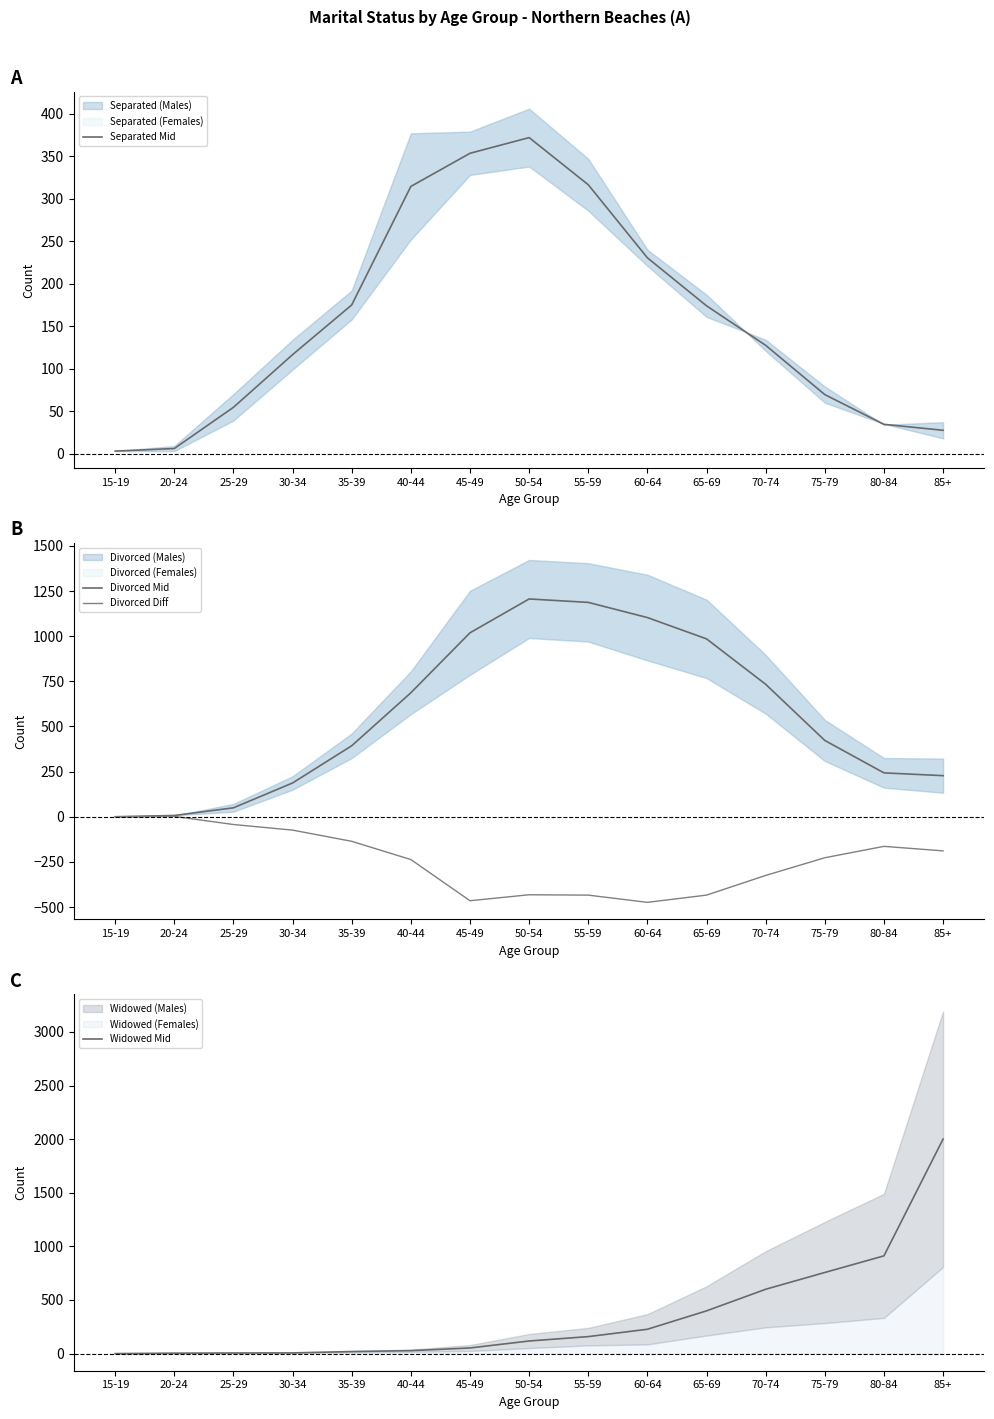

What is the difference between the maximum and minimum values in the Divorced Diff series?

476.0